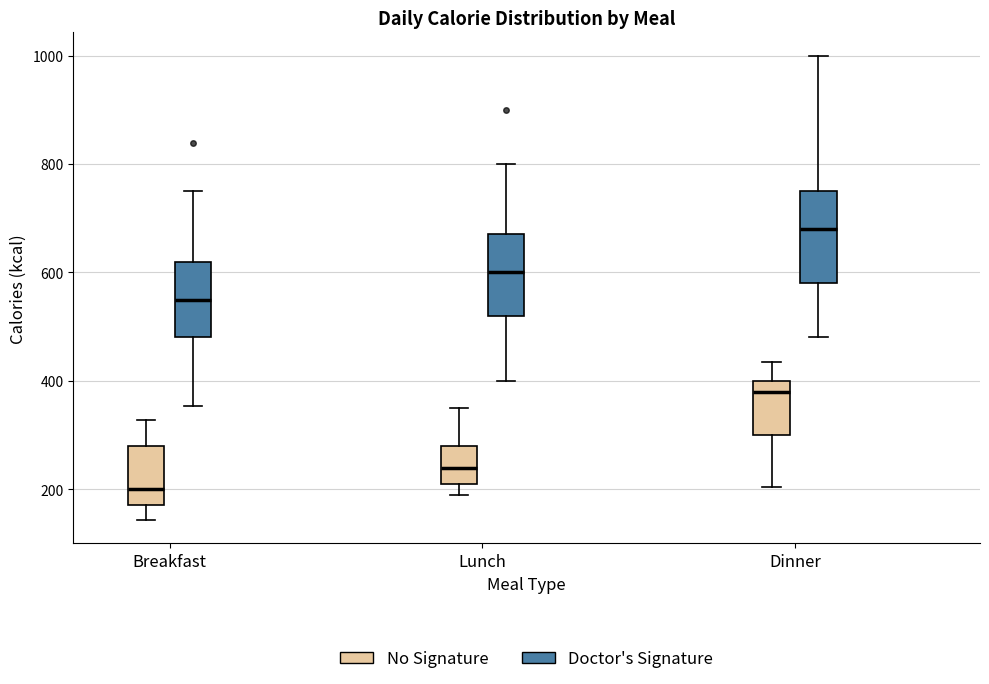

Comparing the boxes themselves (not the whiskers), which one is the tallest?

Dinner (Doctor's Signature)